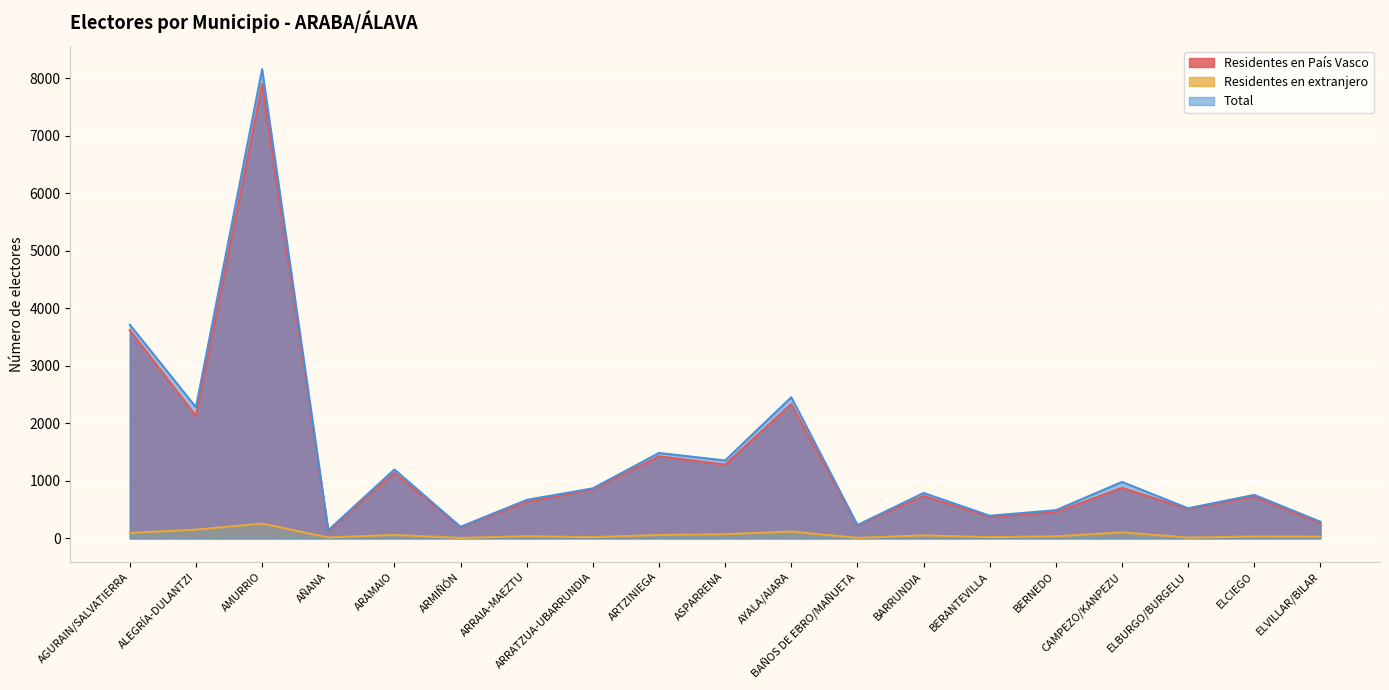

True or false: Residentes en País Vasco and Total cross at least once.

False